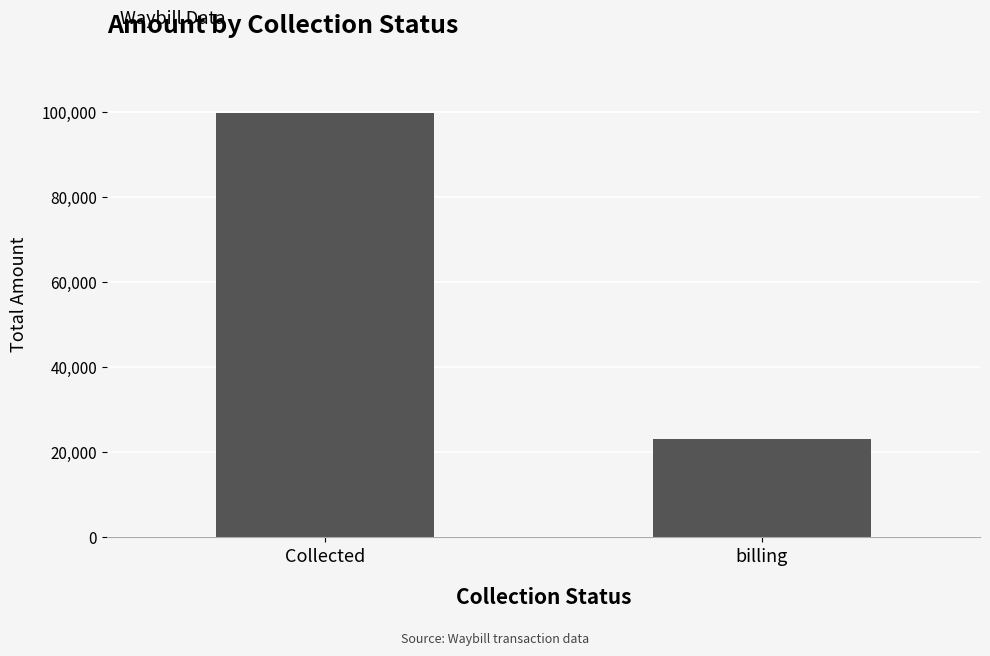

How many bars are there in total?

2